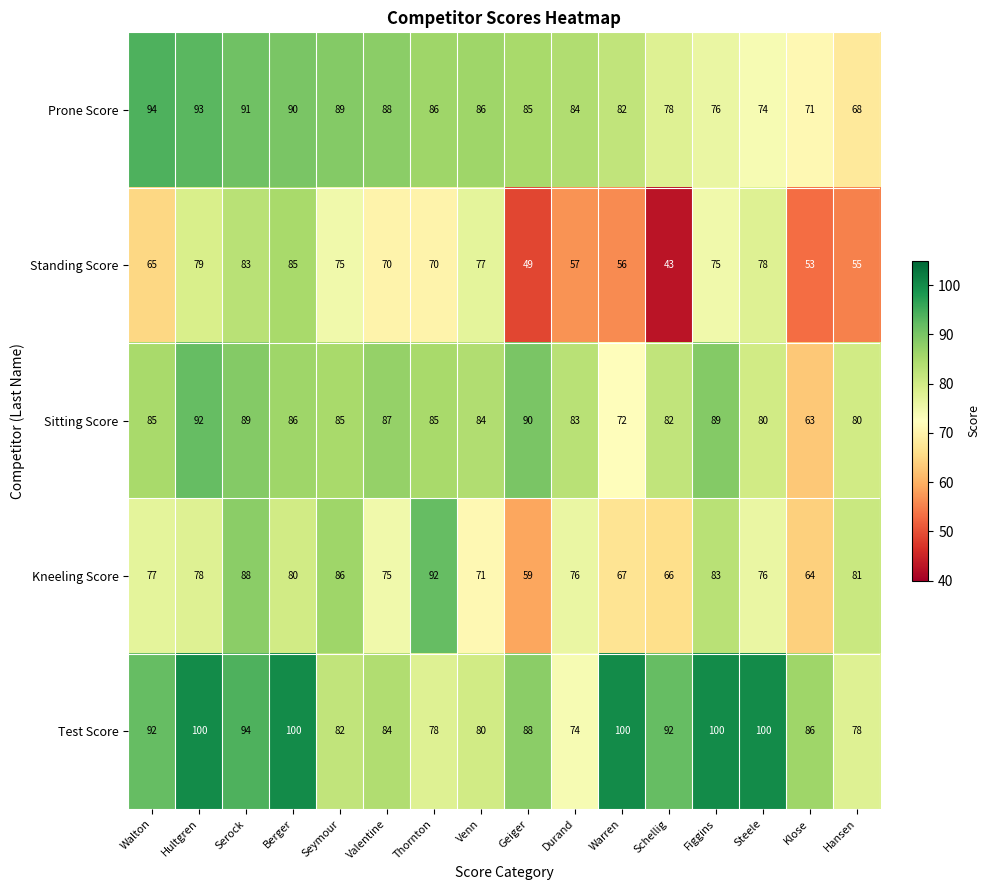

The Prone Score series shows 88 at Valentine. True or false?

True